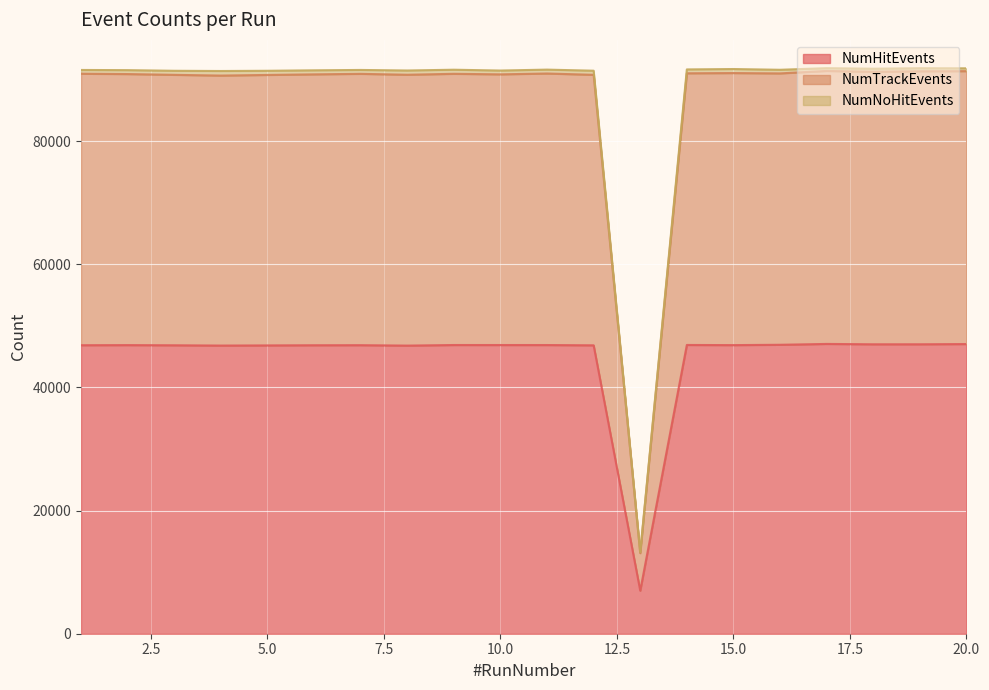

The value of NumHitEvents at 17 is 47059. True or false?

True